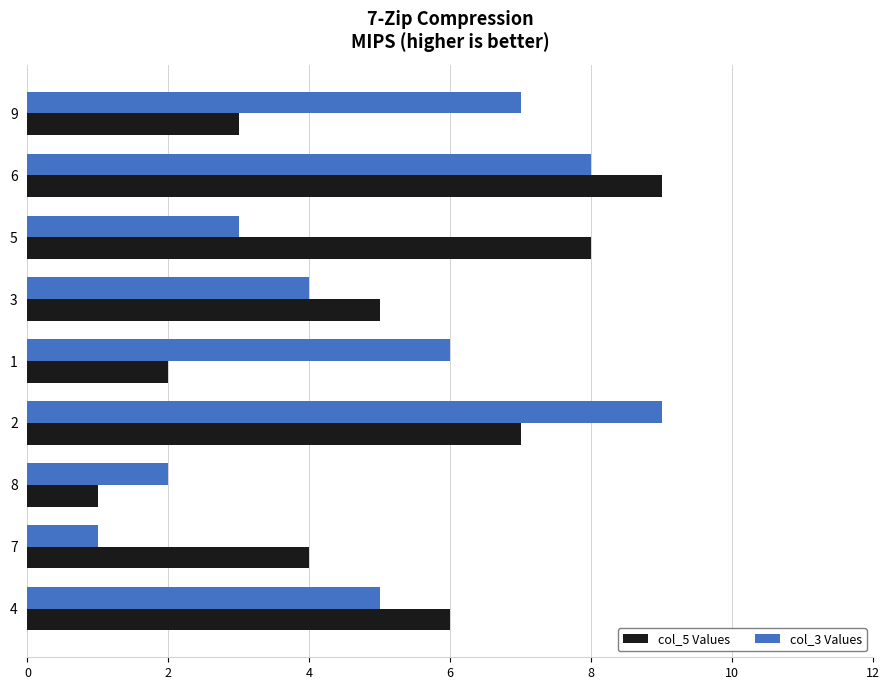

How many col_3 Values values are between 3 and 7?

5